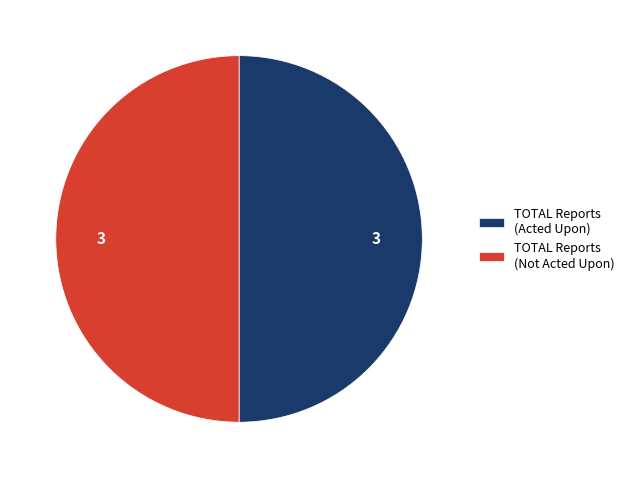

Do TOTAL Reports (Acted Upon) and TOTAL Reports (Not Acted Upon) together represent more than half of the pie?

Yes